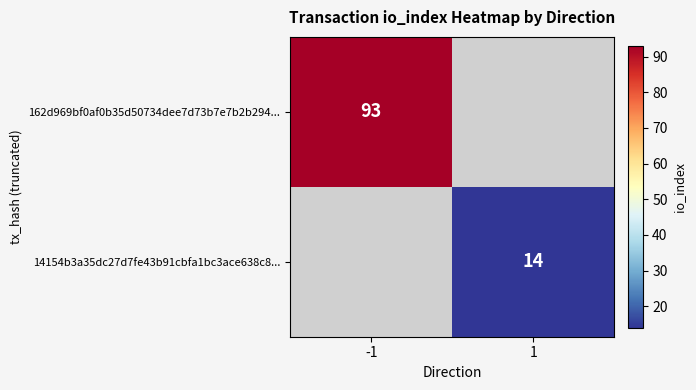

How many series are shown in this chart?

2